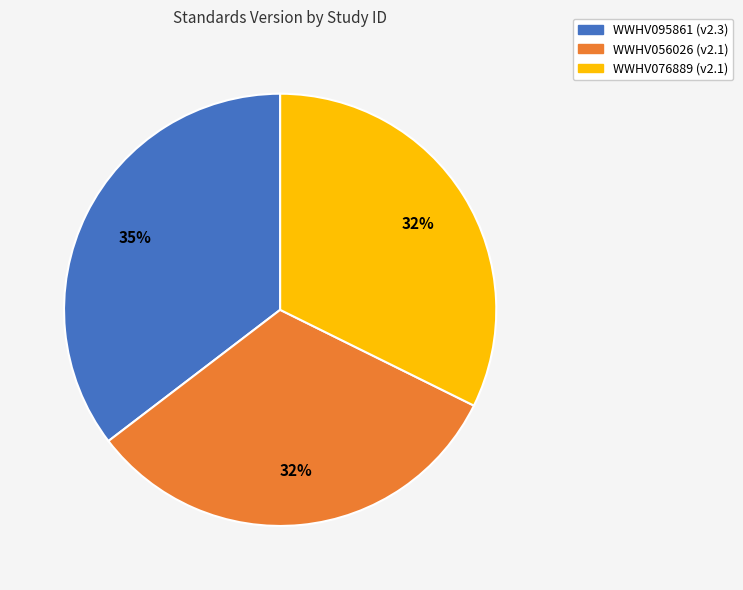

Which has a higher value, WWHV056026 or WWHV095861?

WWHV095861